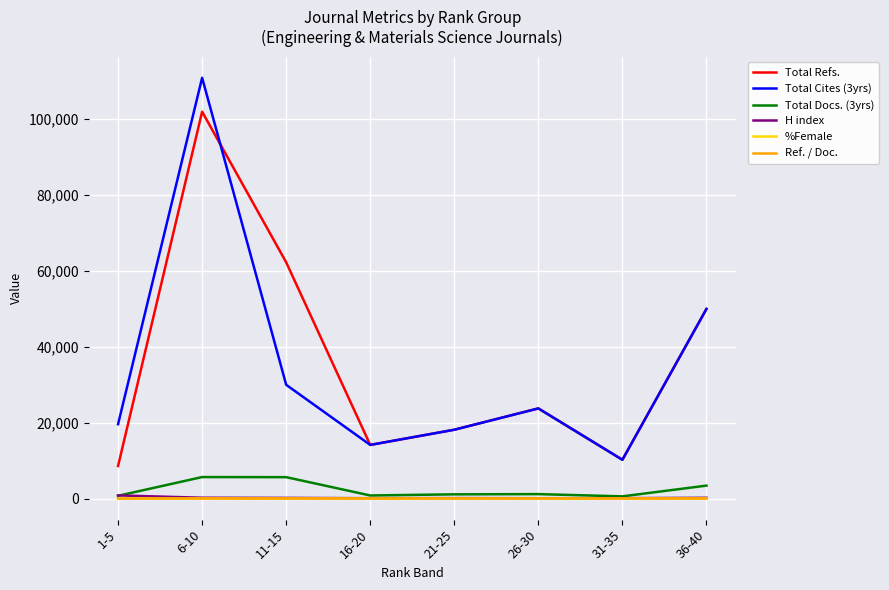

What position from the left is 6-10?

2